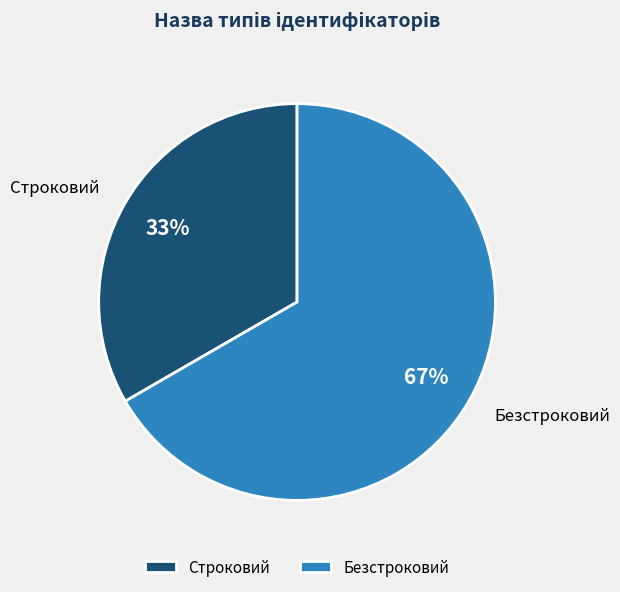

What is the smallest slice in the pie chart?

Строковий